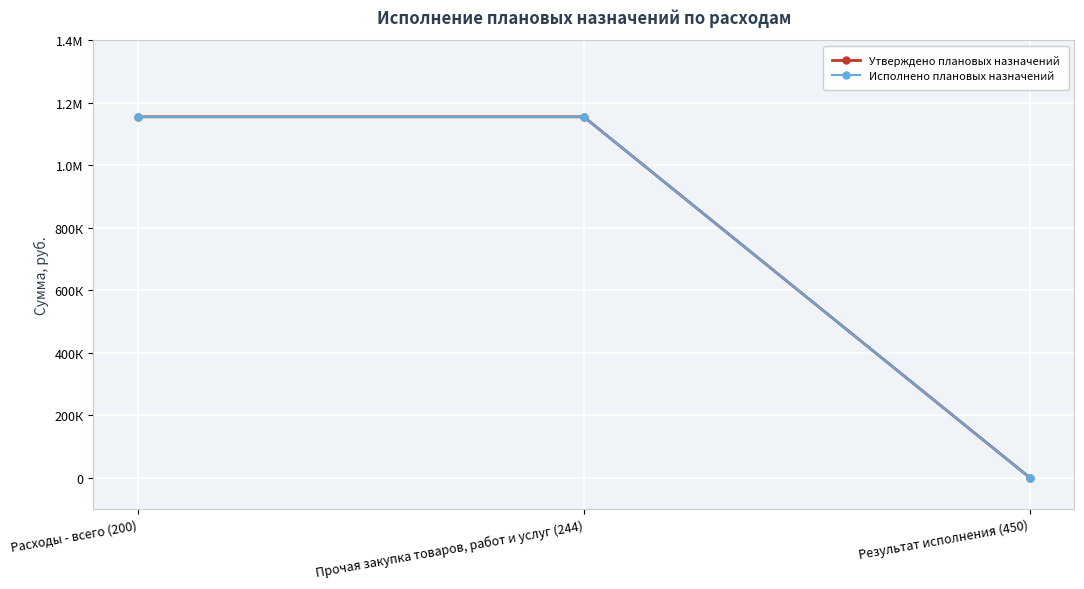

What is the maximum value for Утверждено плановых назначений?

1154633.4